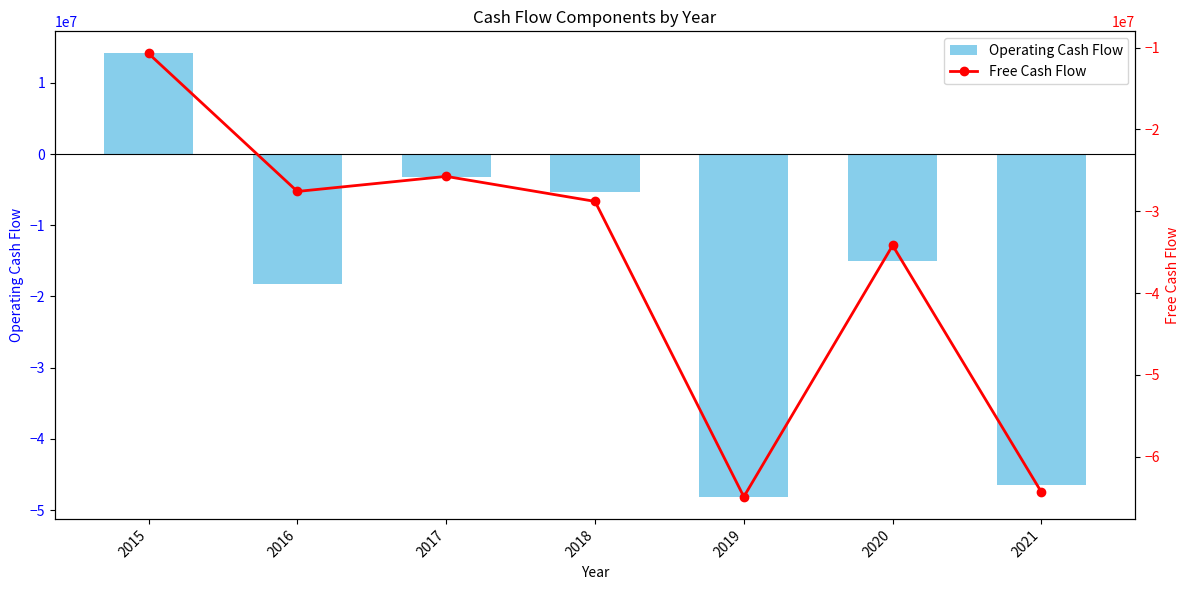

What is the value of the Operating Cash Flow bar at the 3rd from the left?

-3177000